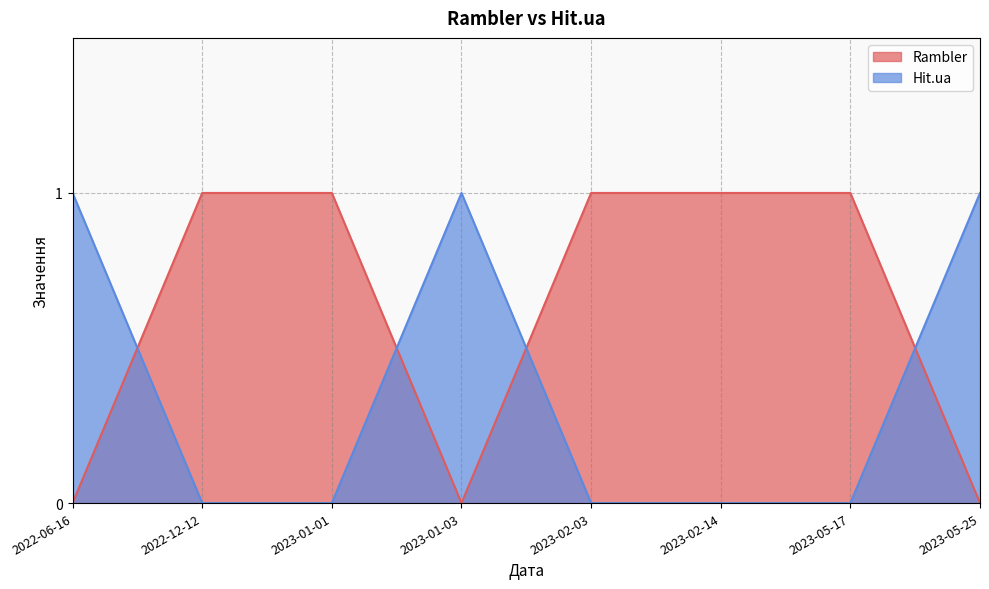

Is it true that Hit.ua equals 0 at 2022-12-12?

True